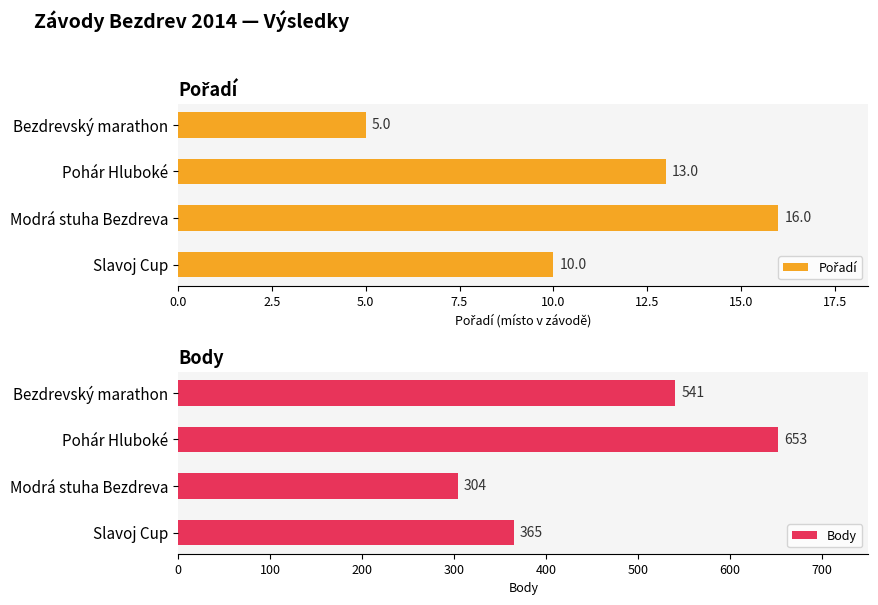

Which series has the largest total across all categories?

Body